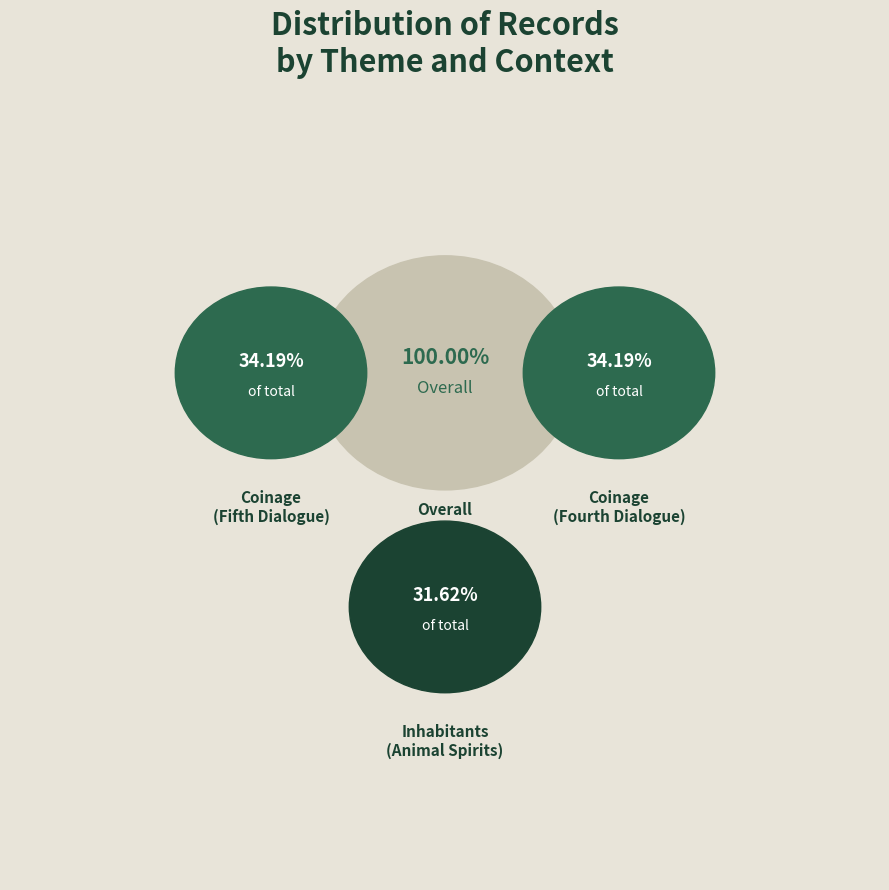

Rank the categories by value from highest to lowest.

Coinage (Fifth Dialogue), Coinage (Fourth Dialogue), Inhabitants (Animal Spirits)